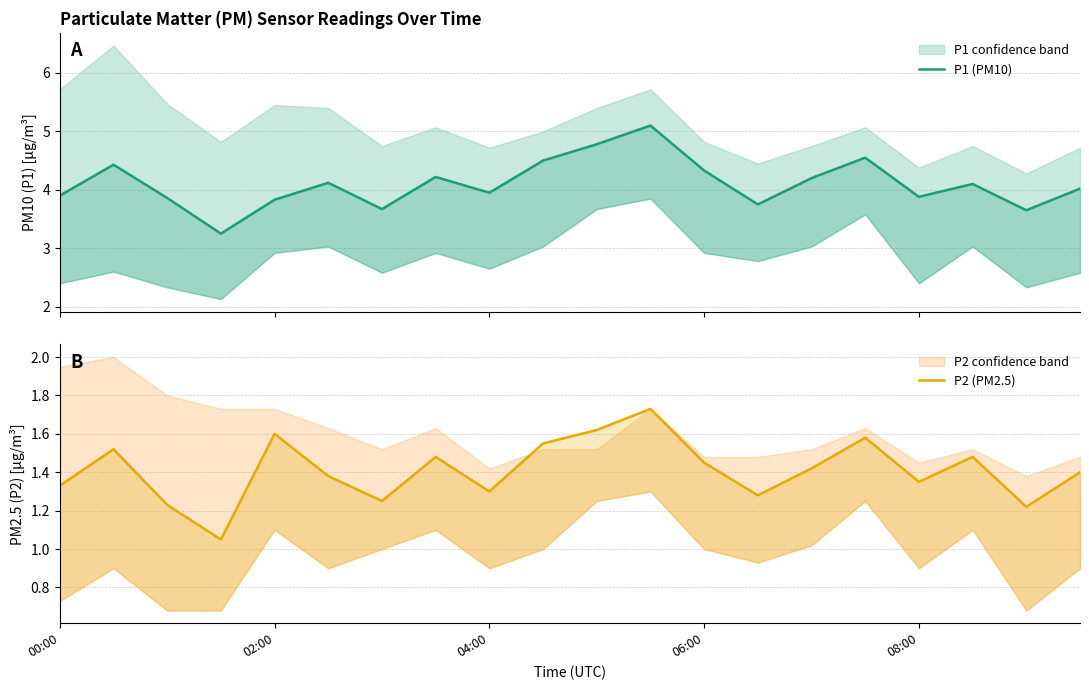

Rank the series at 04:00 from highest to lowest value.

P1 (PM10), P2 (PM2.5)